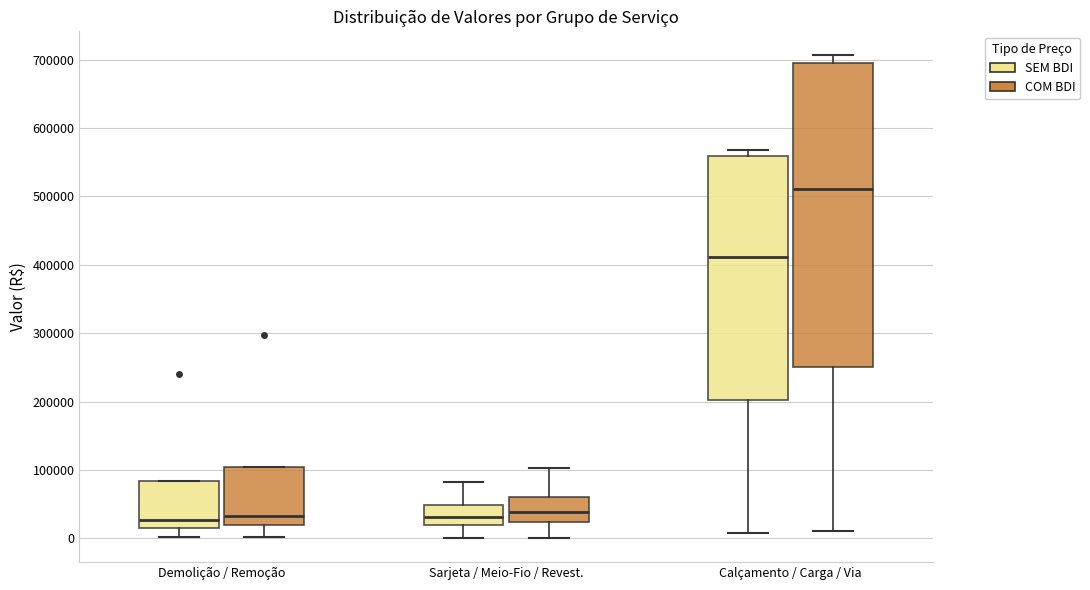

Where does the lower whisker of the box for Demolição / Remoção (SEM BDI) end on the y-axis? The values are not printed on the chart, so give them approximately, as read against the axis.

0